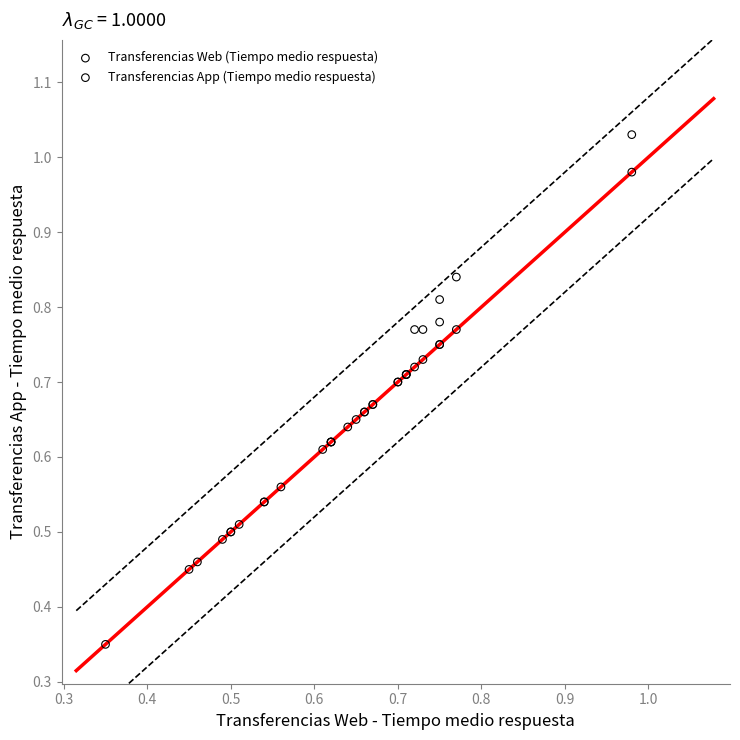

Which series has the widest spread of Y values?

Transferencias Web (Tiempo medio respuesta)